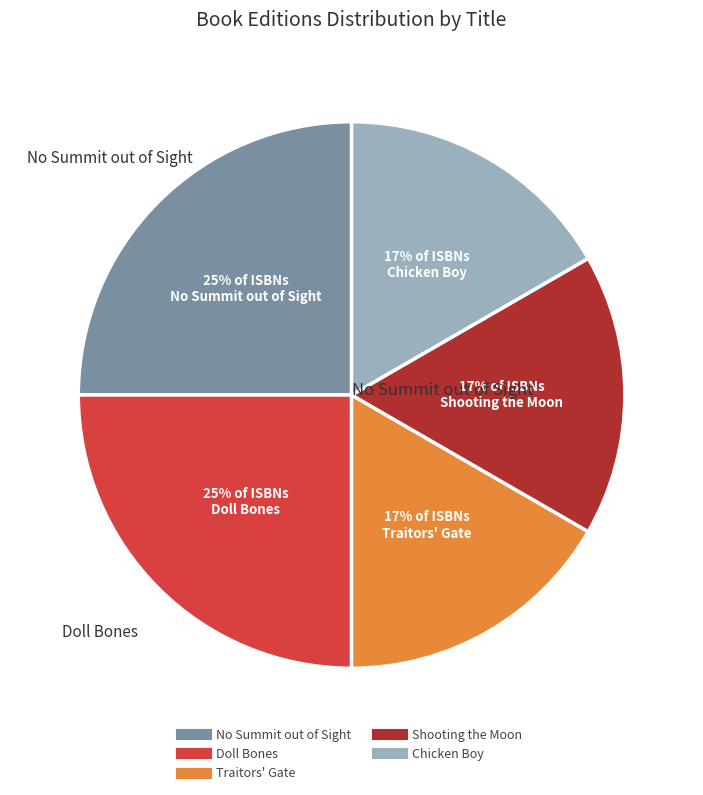

Approximately how many times larger is the value at No Summit out of Sight compared to Doll Bones?

1.0